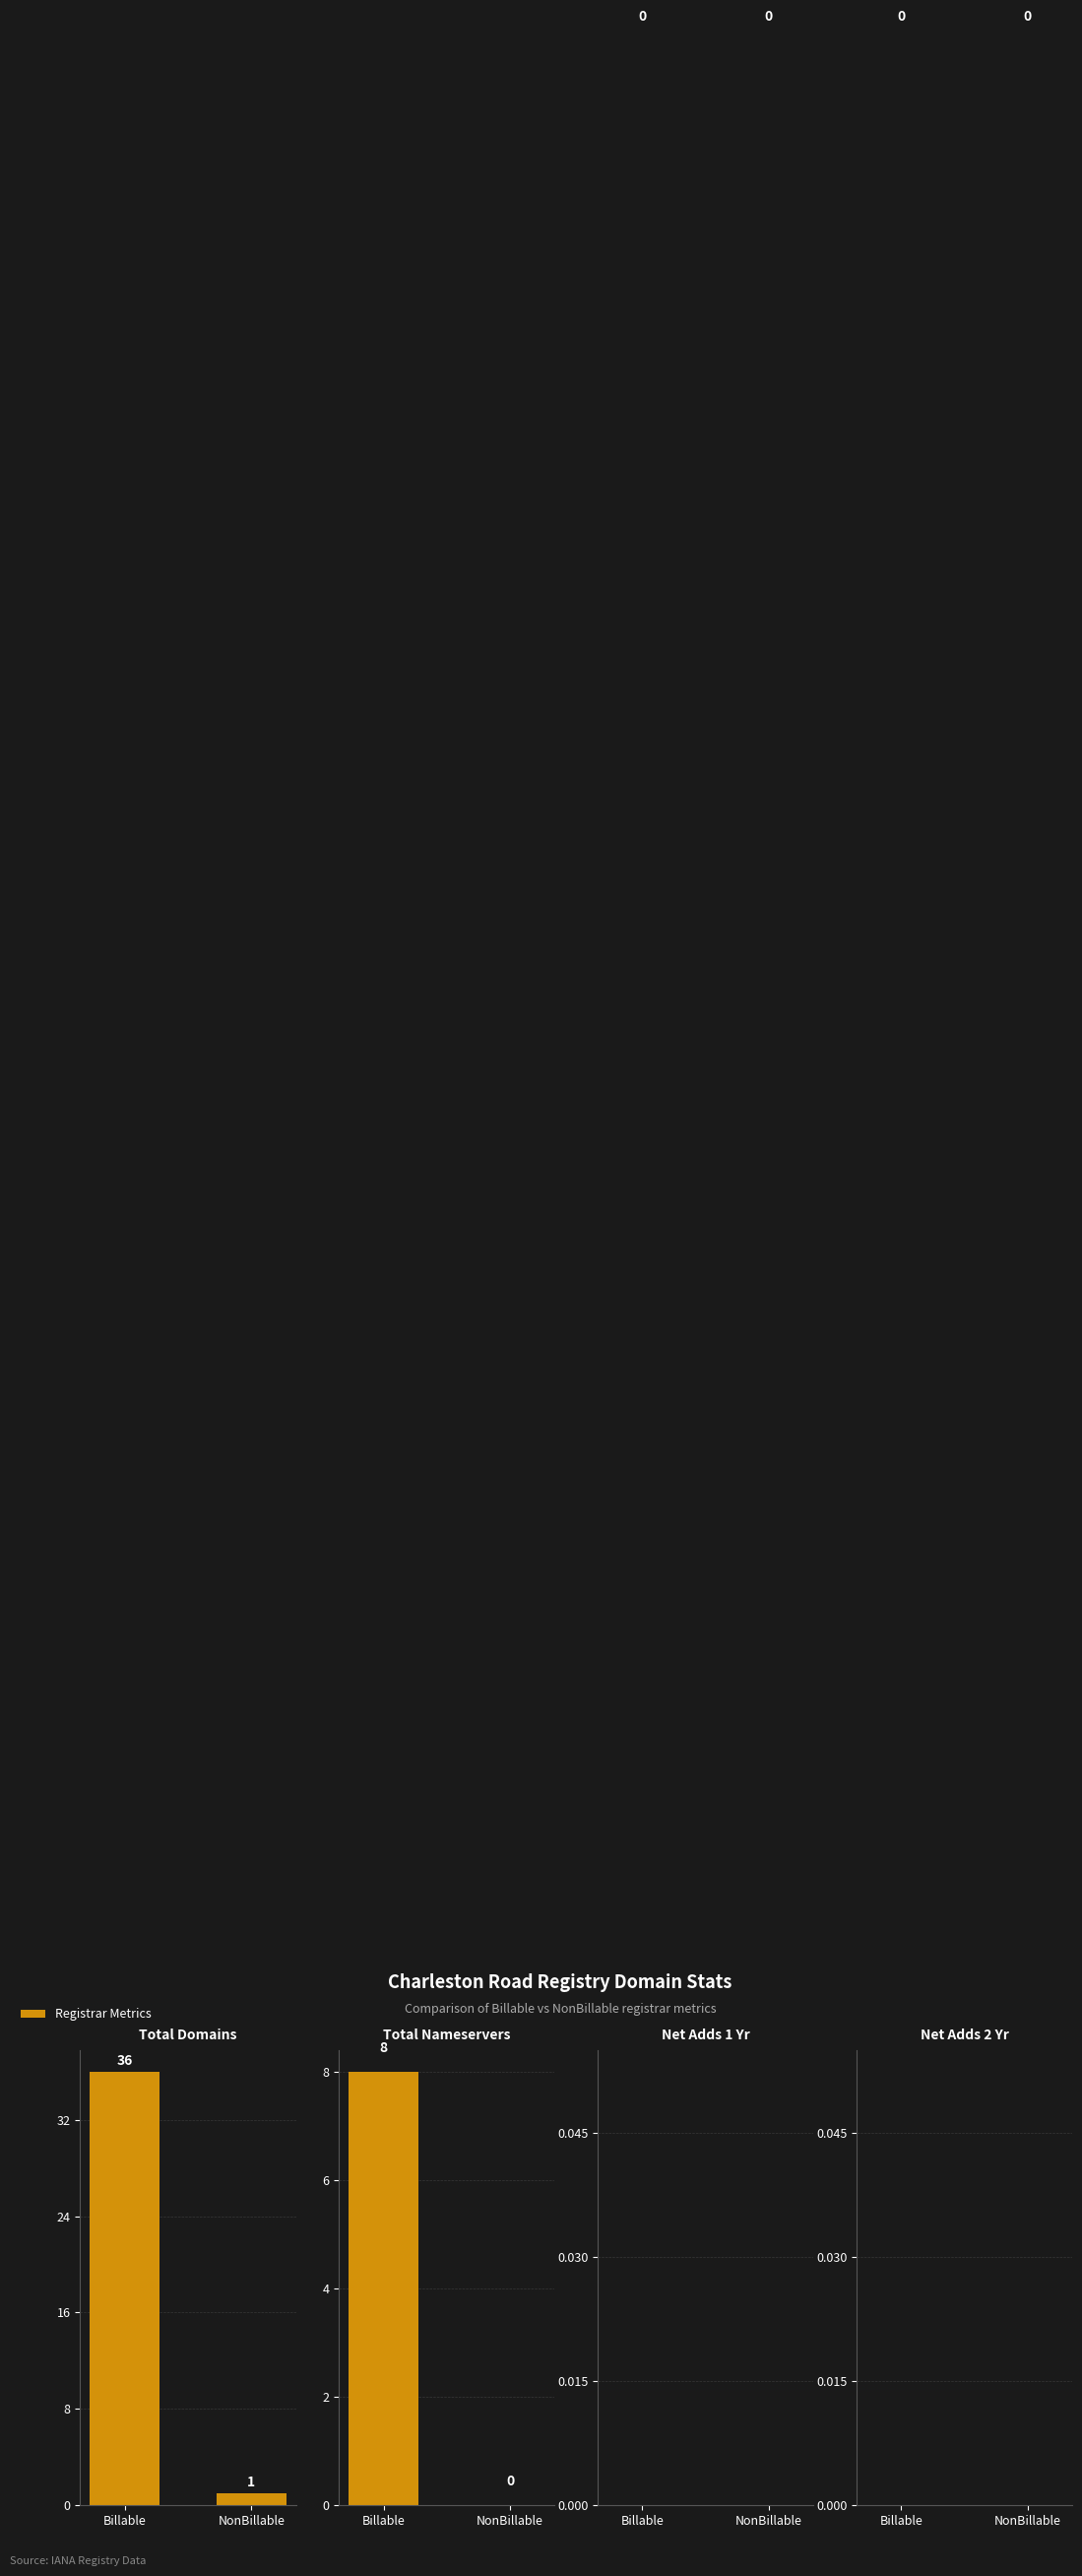

What is the approximate value of total-domains at Billable, to the nearest 5?

35